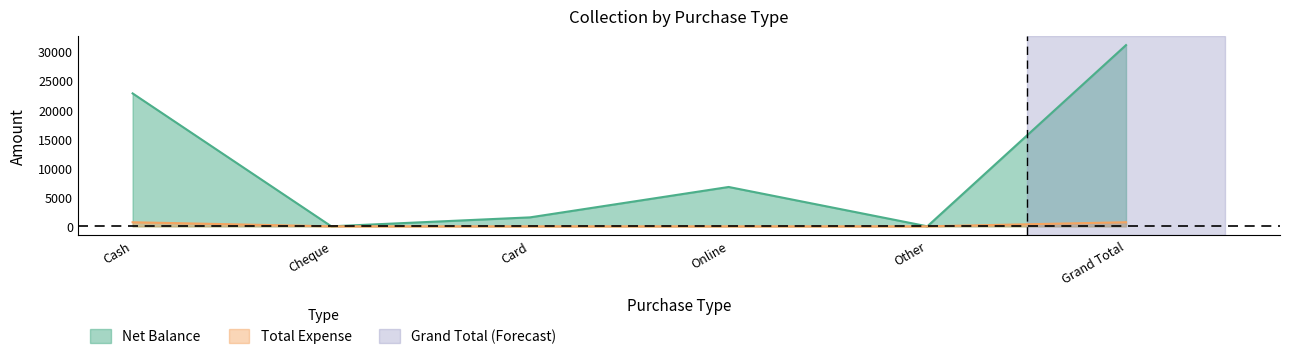

Reading left to right, transcribe all the data shown in this chart.

Net Balance: Cash=22800	Cheque=0	Card=1537	Online=6750	Other=0	Grand Total=31087
Total Expense: Cash=700	Cheque=0	Card=0	Online=0	Other=0	Grand Total=700